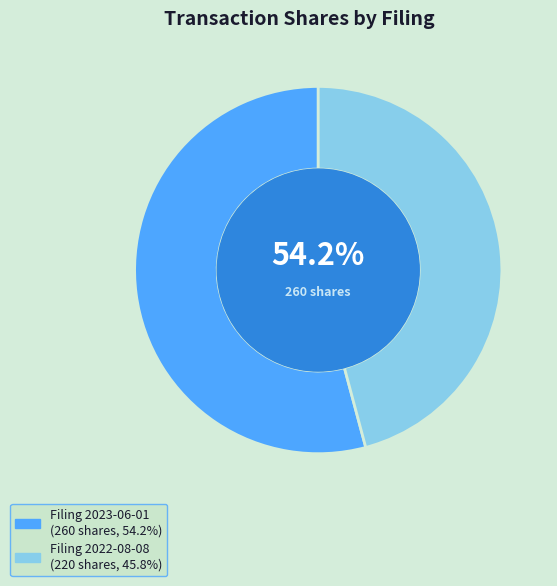

How many segments does this pie chart have?

2